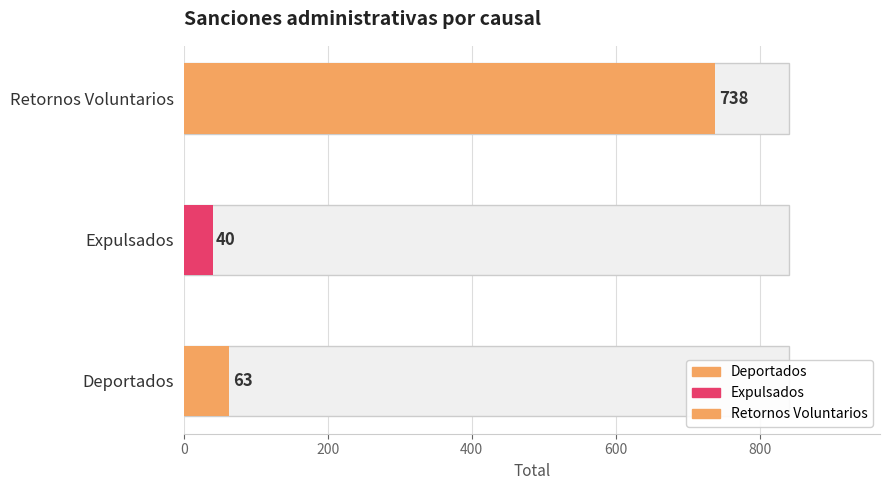

The chart shows a value of 22 at Expulsados. True or false?

False